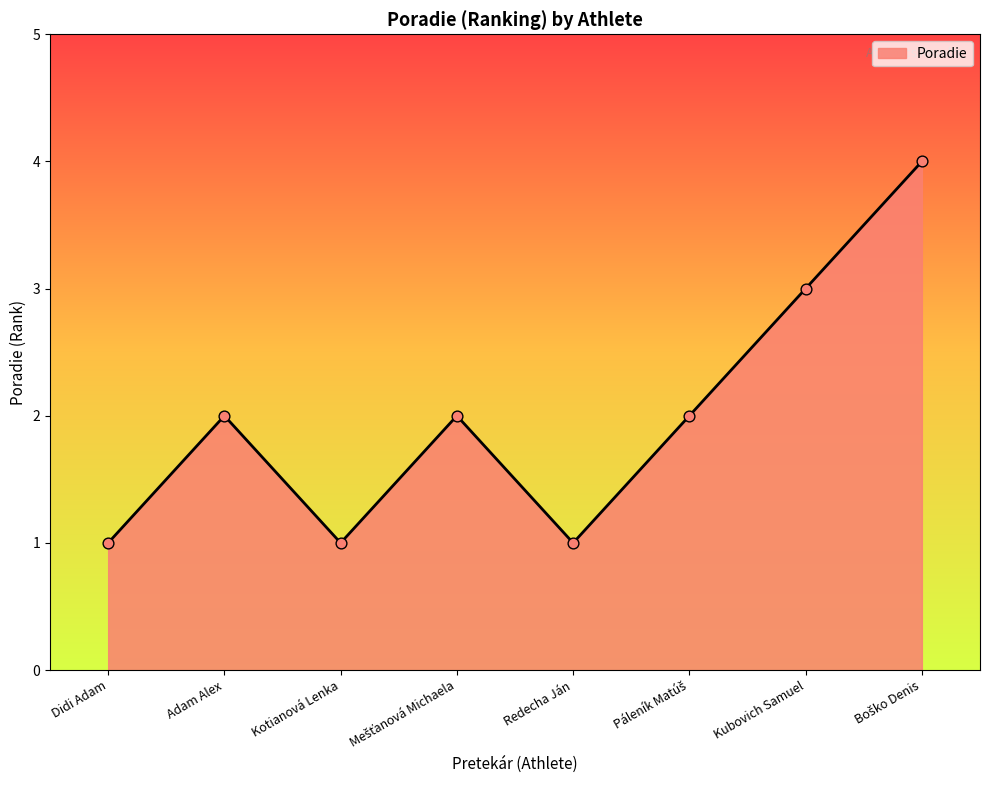

Approximately how many times larger is the value at Redecha Ján compared to Didi Adam?

1.0